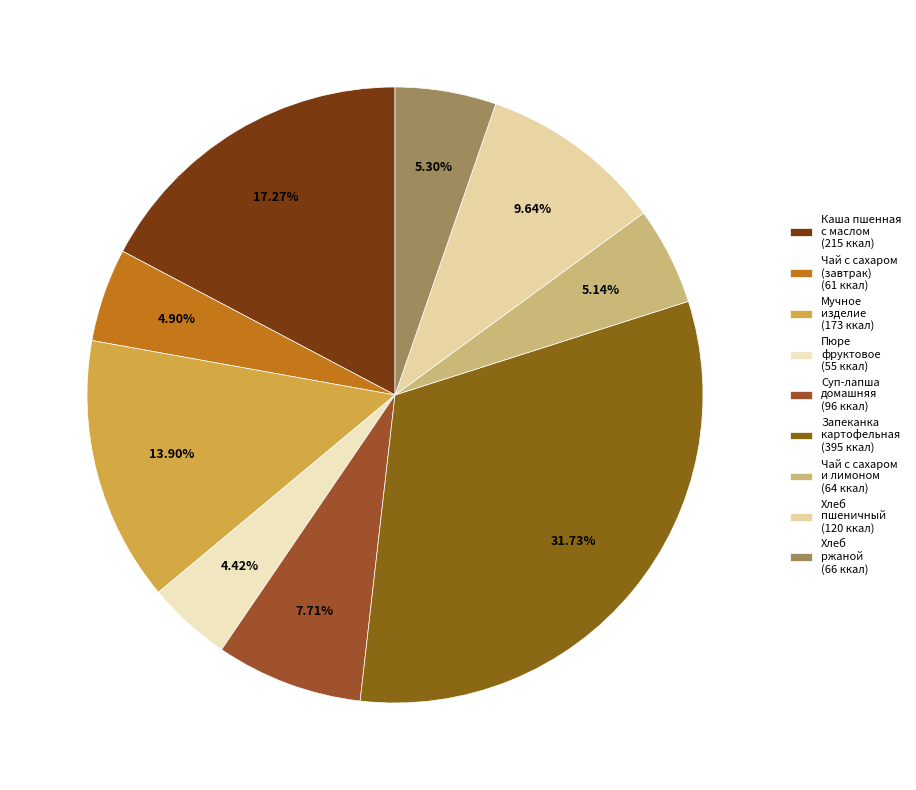

Does any single category account for the majority?

No